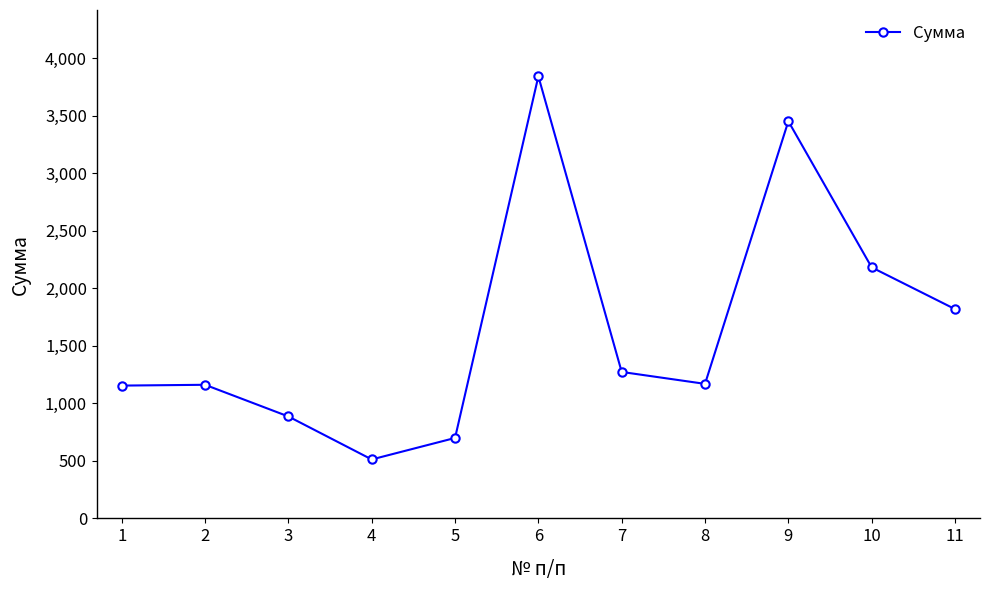

What is the value of the 3rd point from the left?

885.7